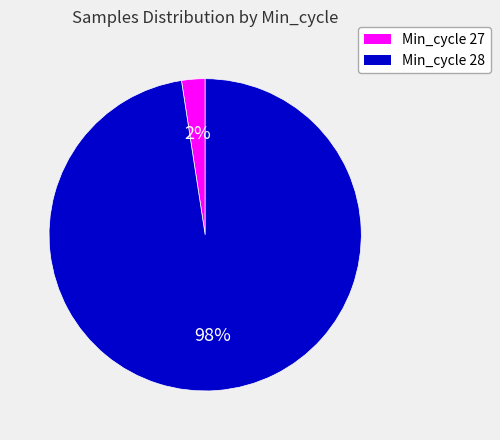

The Min_cycle 28 slice represents 98% of the pie. True or false?

True